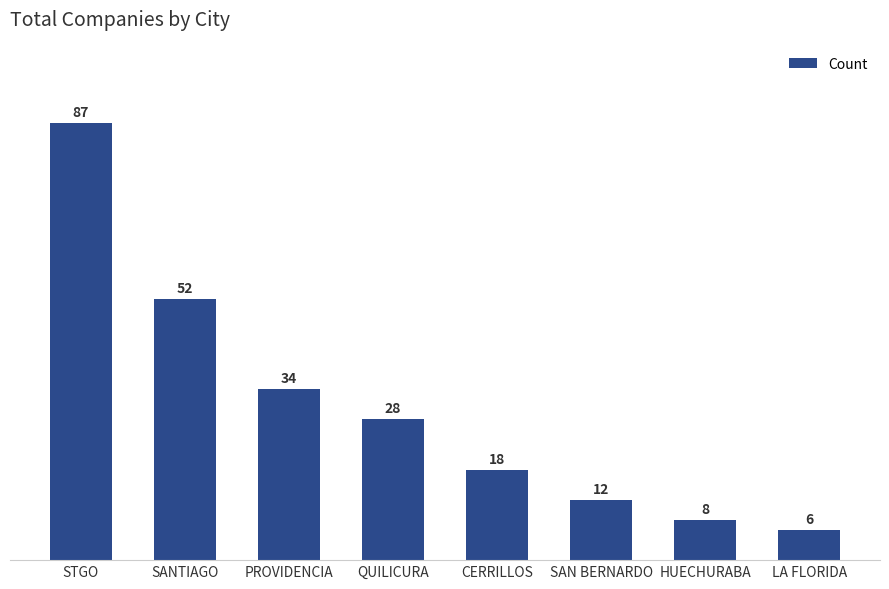

What is the label of the 4th bar from the right?

CERRILLOS